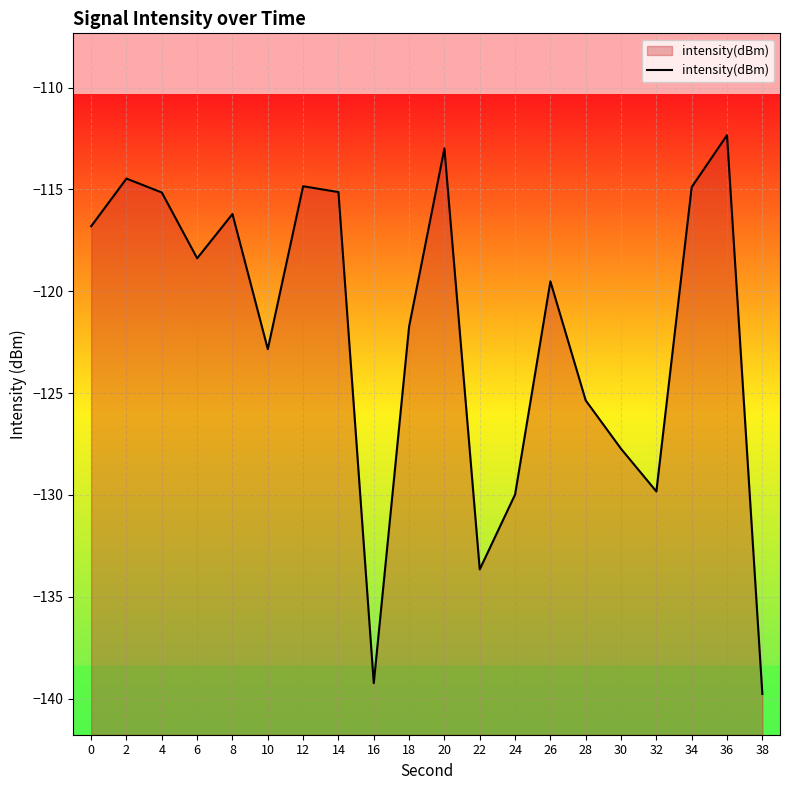

Reading left to right, list all the values displayed in this chart.

-116.8	-114.5	-115.1	-118.4	-116.2	-122.8	-114.8	-115.1	-139.2	-121.7	-113.0	-133.7	-130.0	-119.5	-125.4	-127.7	-129.8	-114.9	-112.3	-139.8